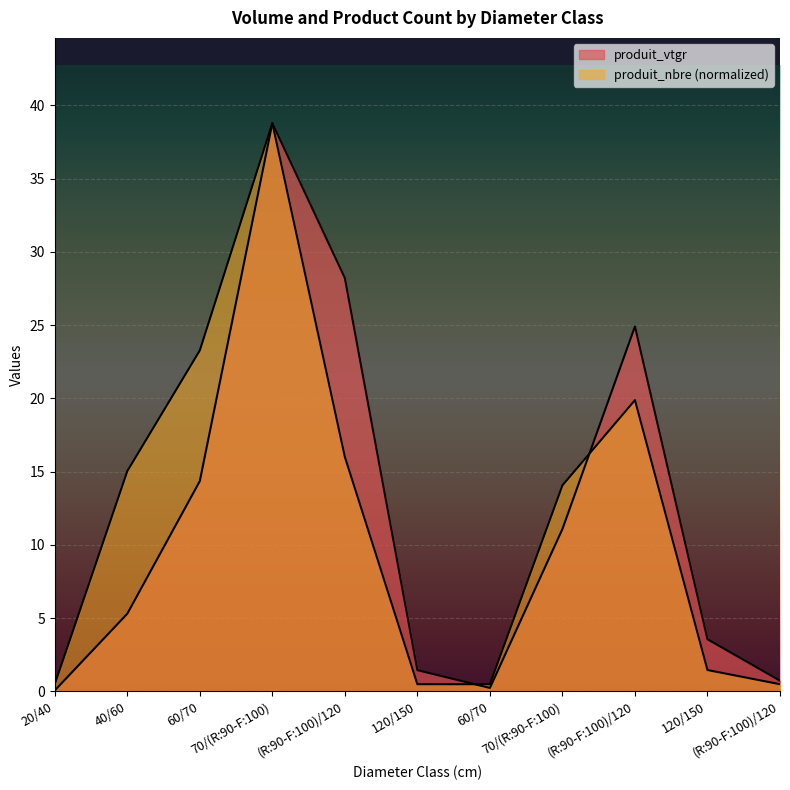

Which has a higher value, 60/70 or 40/60?

40/60